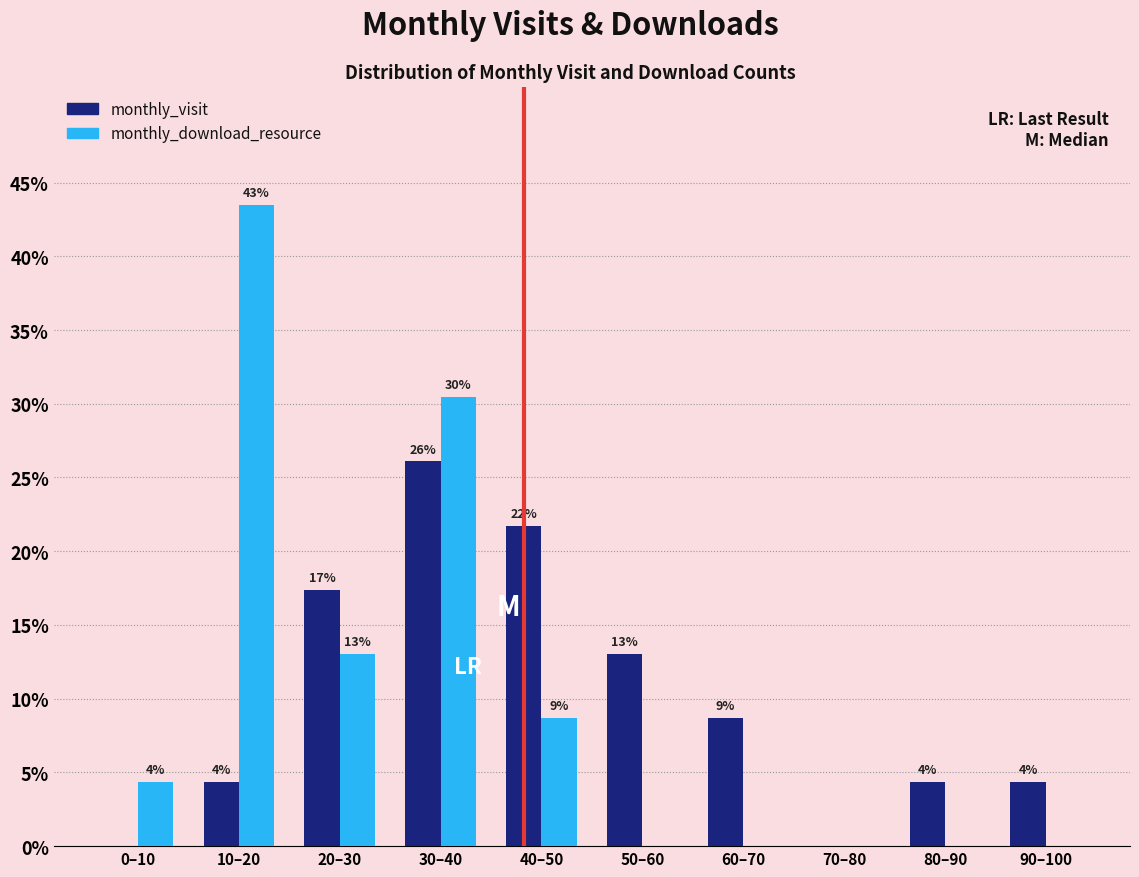

What are all the series names shown in the legend?

monthly_visit, monthly_download_resource